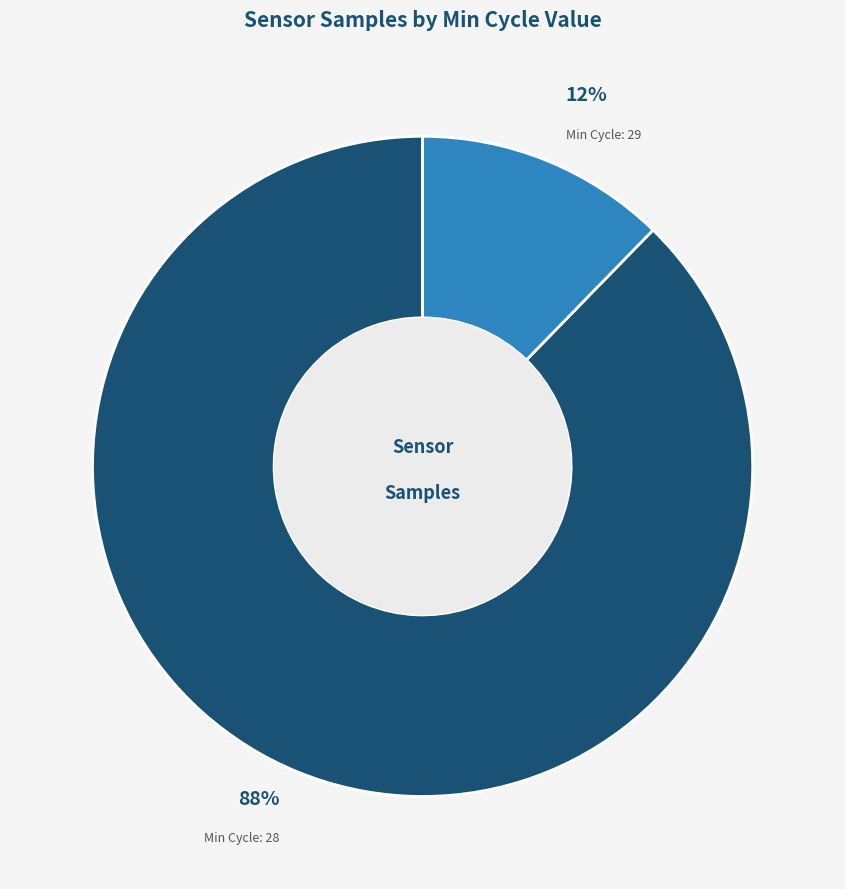

Does any single category account for the majority?

Yes